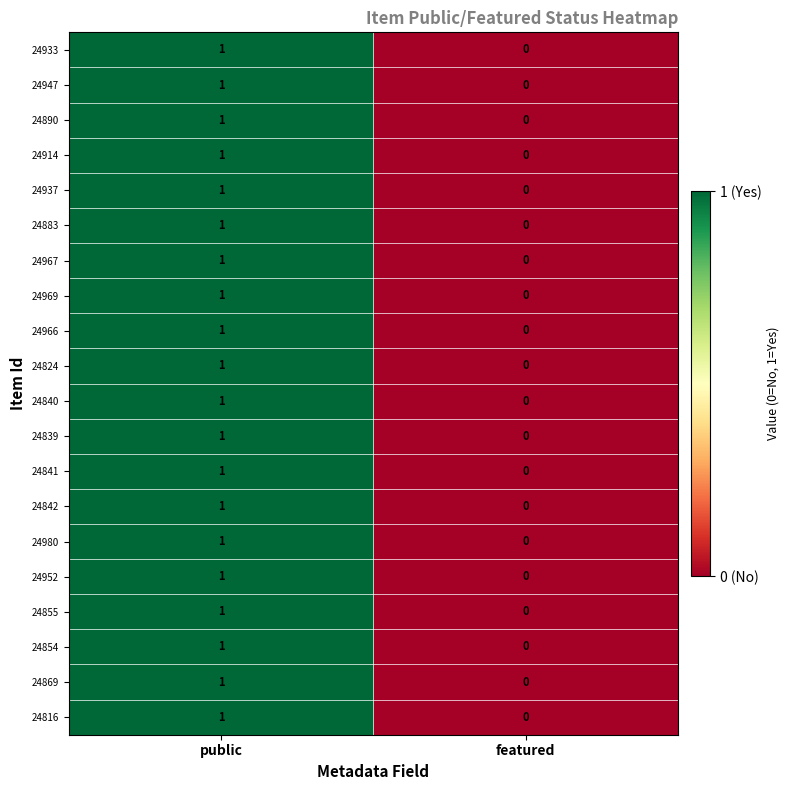

List the labels in order of 24937 value, smallest first.

featured, public